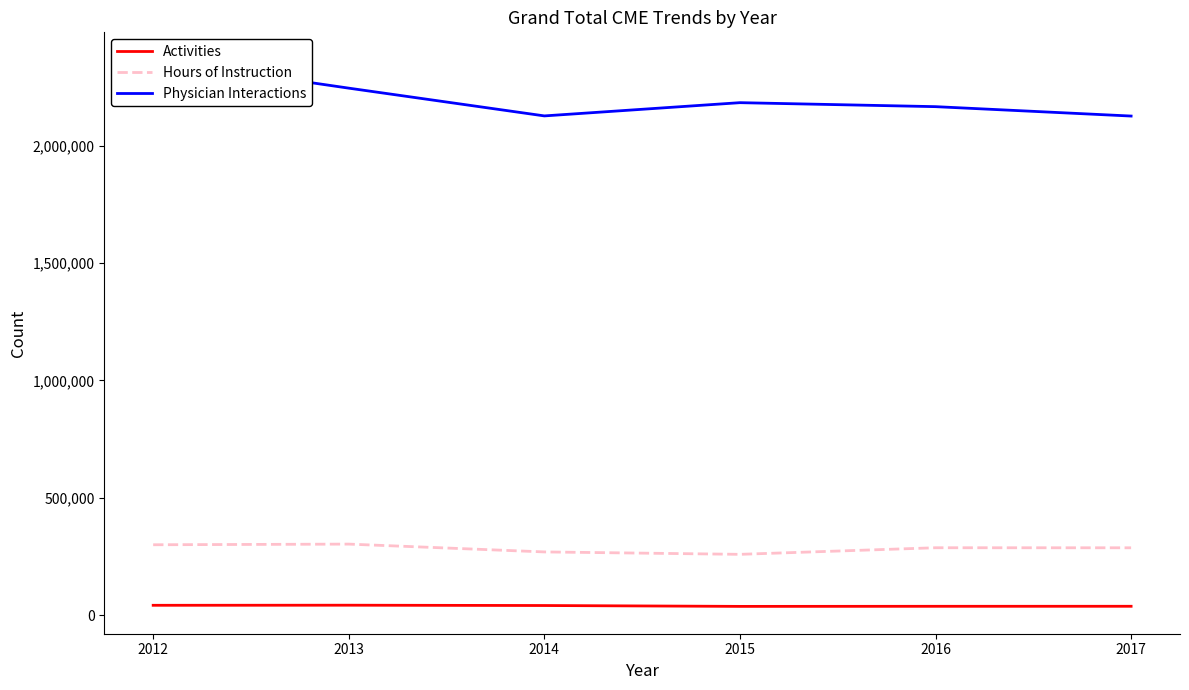

Which label corresponds to the smallest value in the chart?

2015